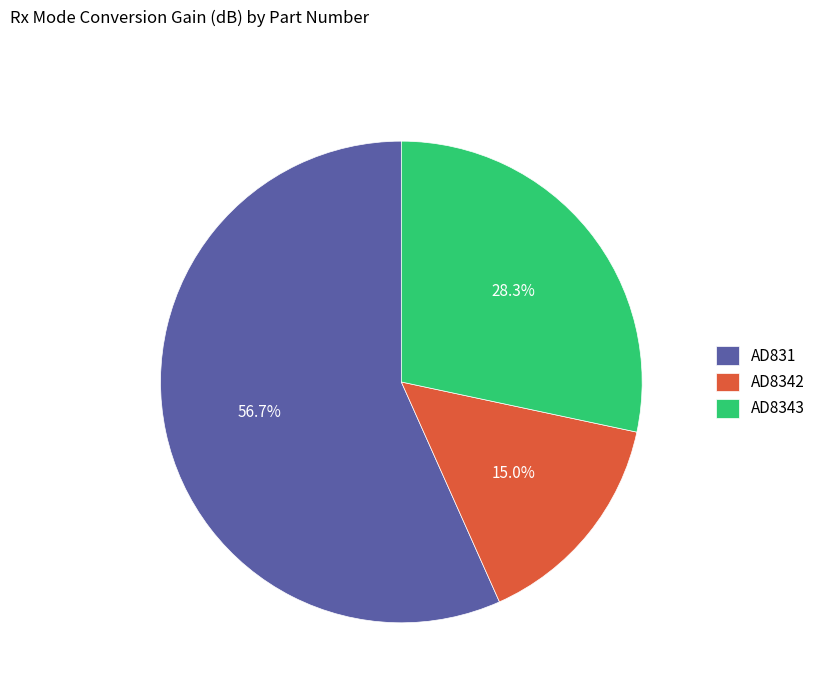

How many slices are in this pie chart?

3